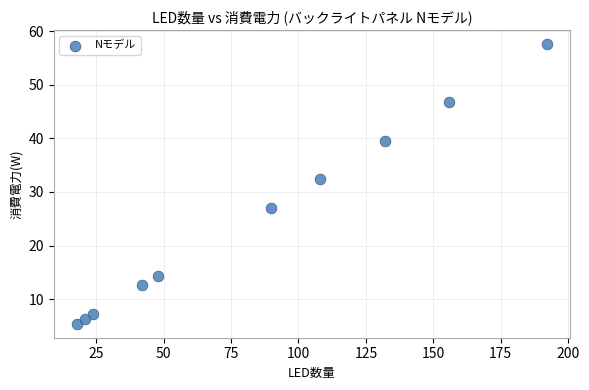

What Y value in the scatter plot is closest to 31?

32.4